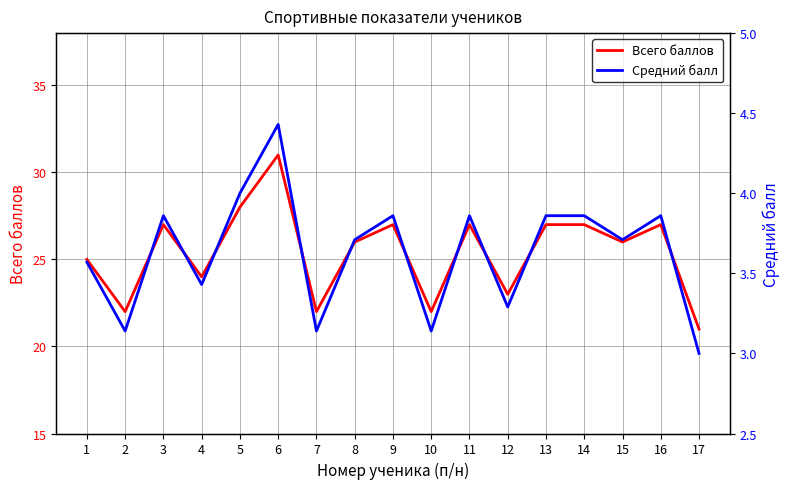

Does the chart display data point markers on the line(s)?

No